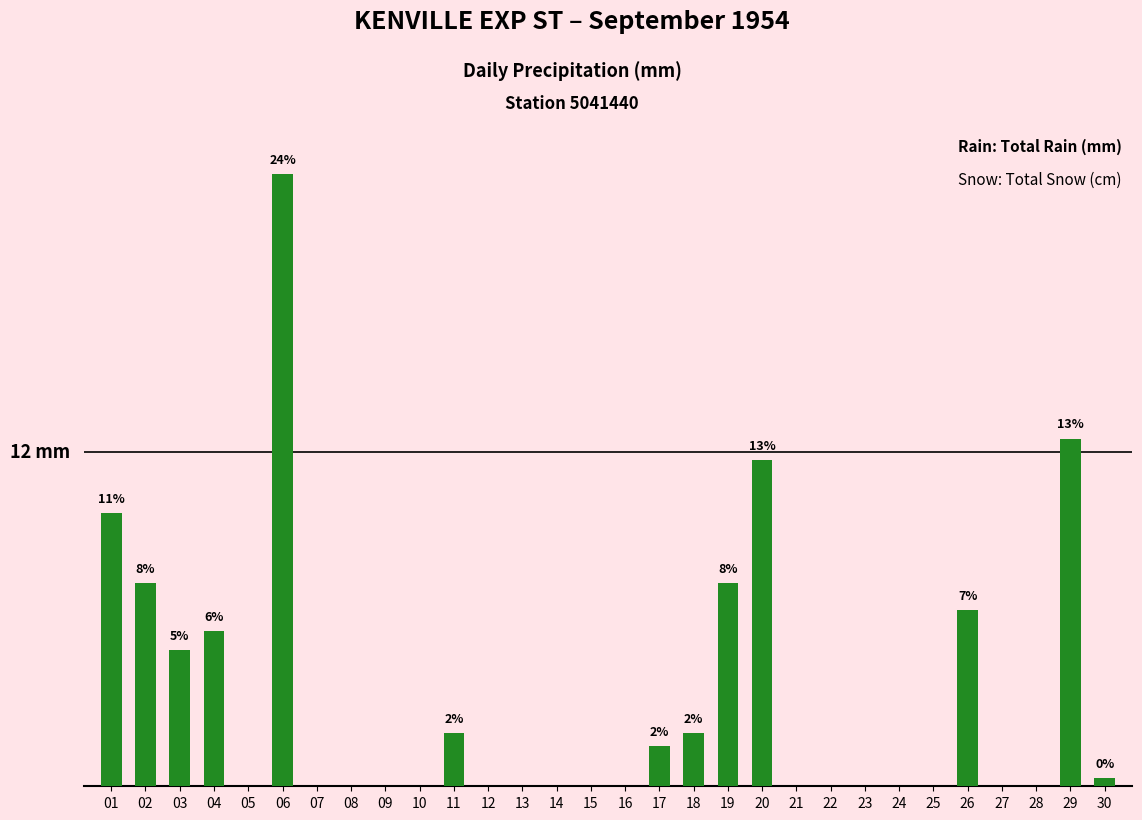

Reading left to right, extract all data points from this chart.

01=10.2	02=7.6	03=5.1	04=5.8	05=0.0	06=22.9	07=0.0	08=0.0	09=0.0	10=0.0	11=2.0	12=0.0	13=0.0	14=0.0	15=0.0	16=0.0	17=1.5	18=2.0	19=7.6	20=12.2	21=0.0	22=0.0	23=0.0	24=0.0	25=0.0	26=6.6	27=0.0	28=0.0	29=13.0	30=0.3